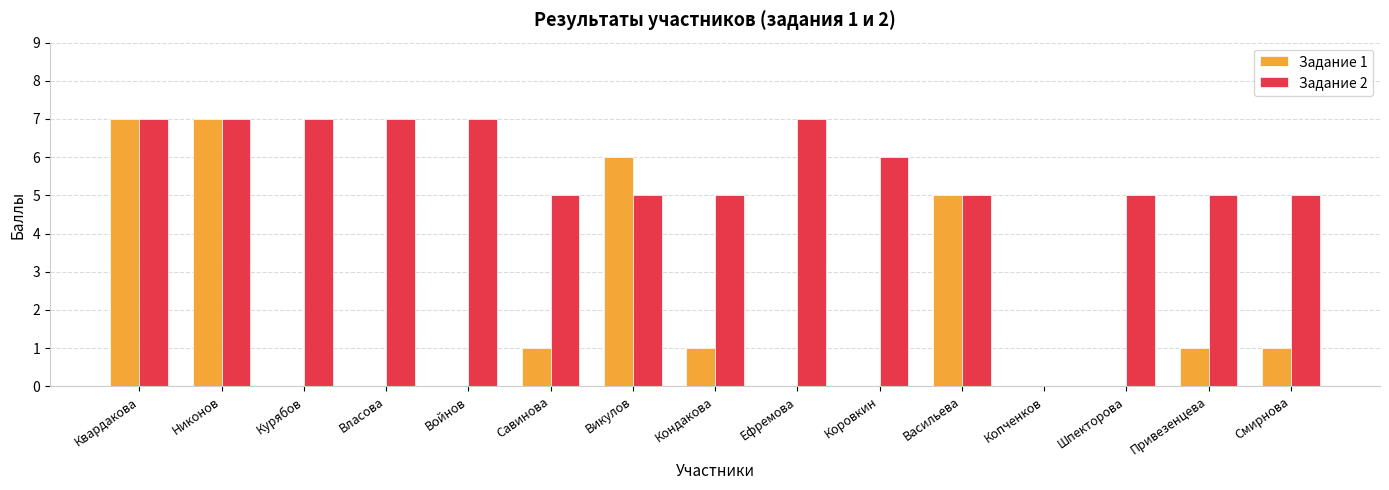

Count the number of categories in the chart.

15